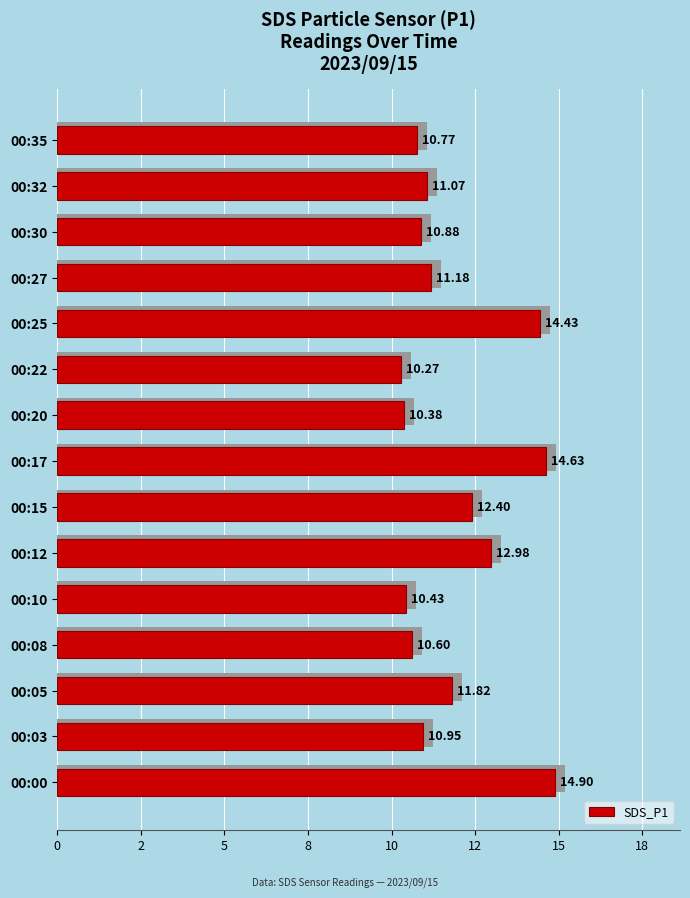

Are the bars grouped side by side (vs. stacked)?

No